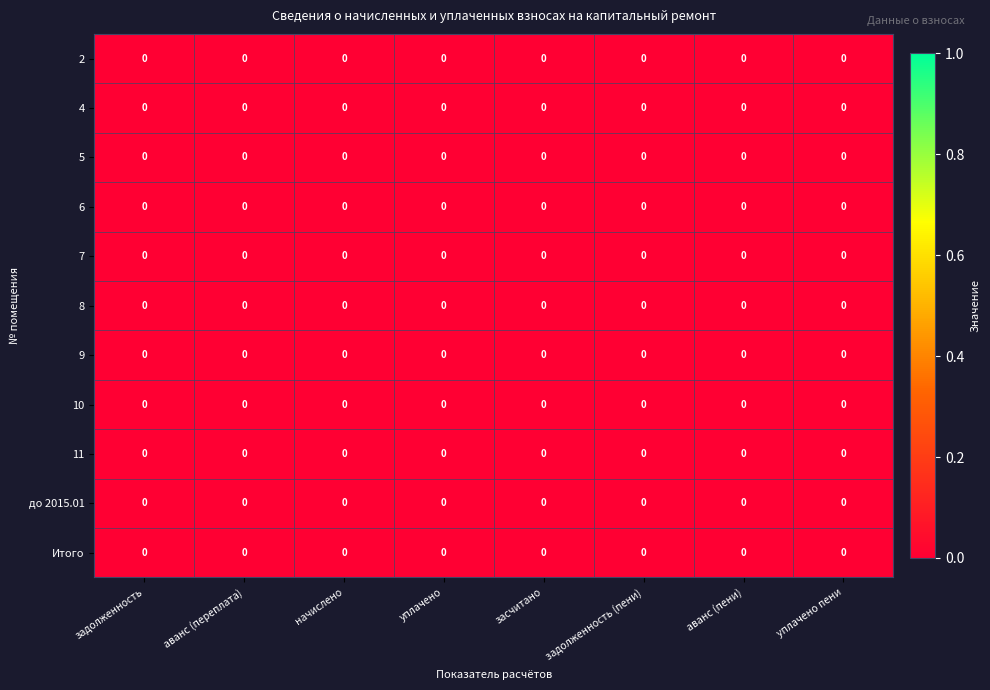

Reading left to right, transcribe all the data shown in this chart.

2: задолженность=0.0	аванс (переплата)=0.0	начислено=0.0	уплачено=0.0	засчитано=0.0	задолженность (пени)=0.0	аванс (пени)=0.0	уплачено пени=0.0
4: задолженность=0.0	аванс (переплата)=0.0	начислено=0.0	уплачено=0.0	засчитано=0.0	задолженность (пени)=0.0	аванс (пени)=0.0	уплачено пени=0.0
5: задолженность=0.0	аванс (переплата)=0.0	начислено=0.0	уплачено=0.0	засчитано=0.0	задолженность (пени)=0.0	аванс (пени)=0.0	уплачено пени=0.0
6: задолженность=0.0	аванс (переплата)=0.0	начислено=0.0	уплачено=0.0	засчитано=0.0	задолженность (пени)=0.0	аванс (пени)=0.0	уплачено пени=0.0
7: задолженность=0.0	аванс (переплата)=0.0	начислено=0.0	уплачено=0.0	засчитано=0.0	задолженность (пени)=0.0	аванс (пени)=0.0	уплачено пени=0.0
8: задолженность=0.0	аванс (переплата)=0.0	начислено=0.0	уплачено=0.0	засчитано=0.0	задолженность (пени)=0.0	аванс (пени)=0.0	уплачено пени=0.0
9: задолженность=0.0	аванс (переплата)=0.0	начислено=0.0	уплачено=0.0	засчитано=0.0	задолженность (пени)=0.0	аванс (пени)=0.0	уплачено пени=0.0
10: задолженность=0.0	аванс (переплата)=0.0	начислено=0.0	уплачено=0.0	засчитано=0.0	задолженность (пени)=0.0	аванс (пени)=0.0	уплачено пени=0.0
11: задолженность=0.0	аванс (переплата)=0.0	начислено=0.0	уплачено=0.0	засчитано=0.0	задолженность (пени)=0.0	аванс (пени)=0.0	уплачено пени=0.0
до 2015.01: задолженность=0.0	аванс (переплата)=0.0	начислено=0.0	уплачено=0.0	засчитано=0.0	задолженность (пени)=0.0	аванс (пени)=0.0	уплачено пени=0.0
Итого: задолженность=0.0	аванс (переплата)=0.0	начислено=0.0	уплачено=0.0	засчитано=0.0	задолженность (пени)=0.0	аванс (пени)=0.0	уплачено пени=0.0